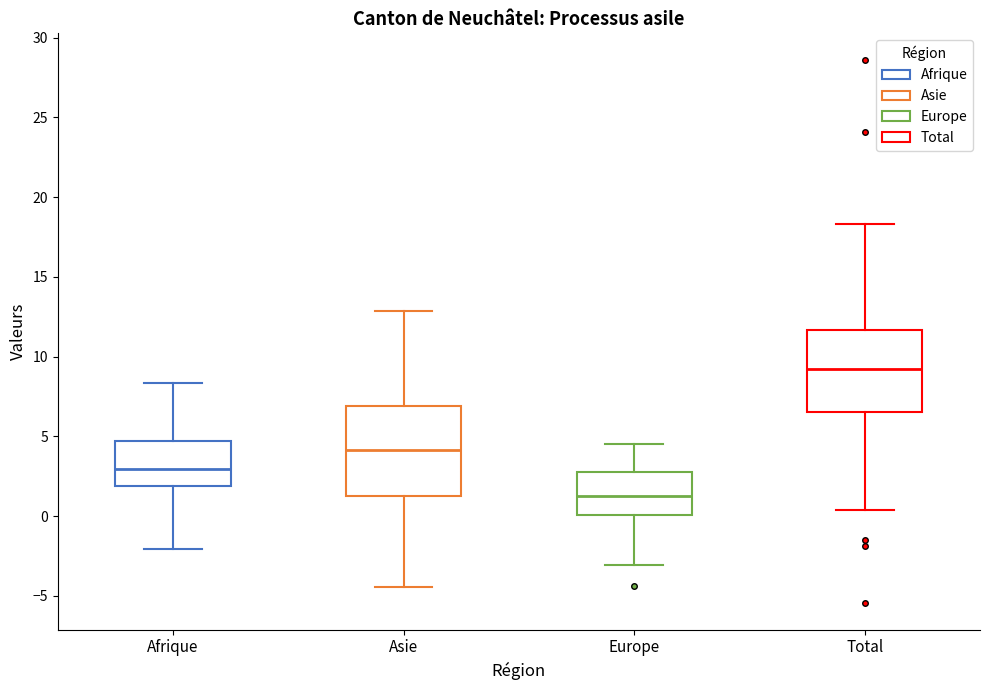

Reading left to right, read every box against the y-axis: the position of its median line, the range the box covers, and the ends of its whiskers. The values are not printed on the chart, so give them approximately, as read against the axis.

Afrique: median 3.0, box 2.0 to 4.5, whiskers -2.0 to 8.5
Asie: median 4.0, box 1.5 to 7.0, whiskers -4.5 to 13.0
Europe: median 1.5, box 0.0 to 3.0, whiskers -3.0 to 4.5
Total: median 9.0, box 6.5 to 11.5, whiskers 0.5 to 18.5